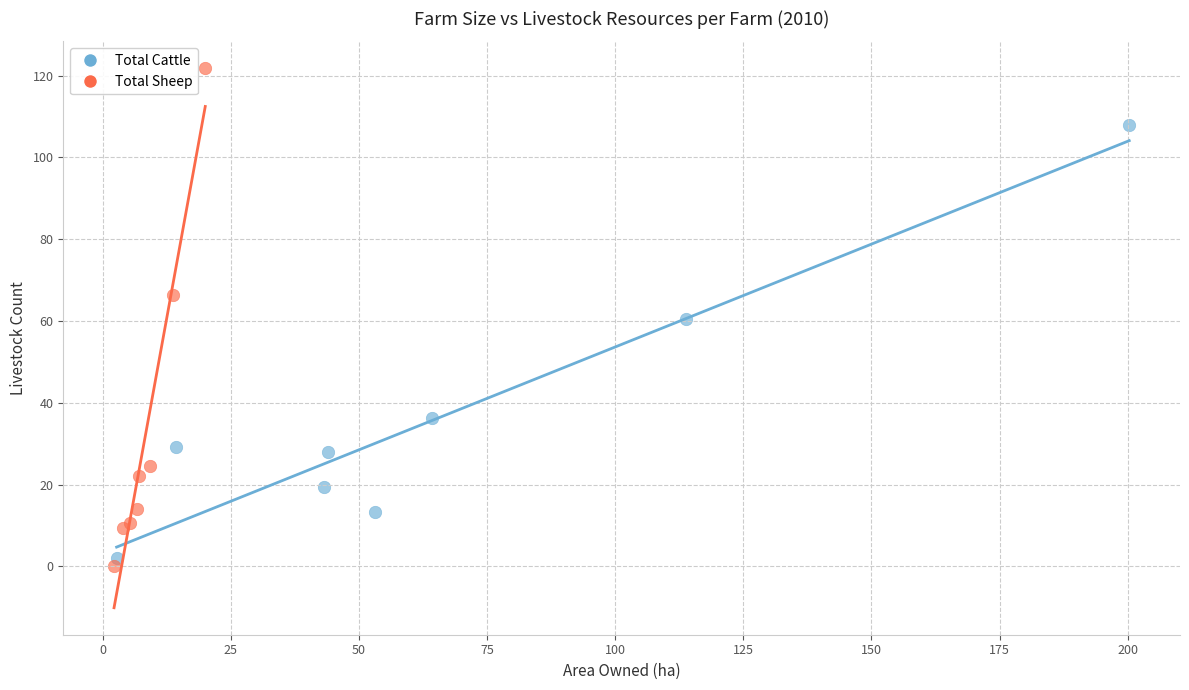

Which series reaches the maximum Y coordinate?

Total Sheep